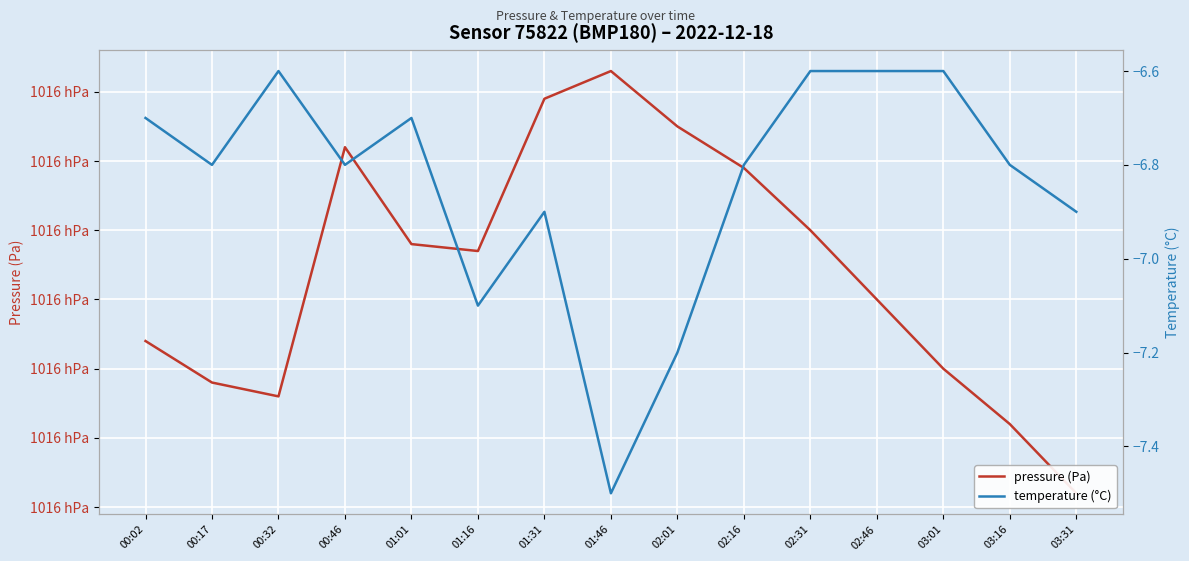

Which category has the lowest value in the pressure (Pa) series?

03:31